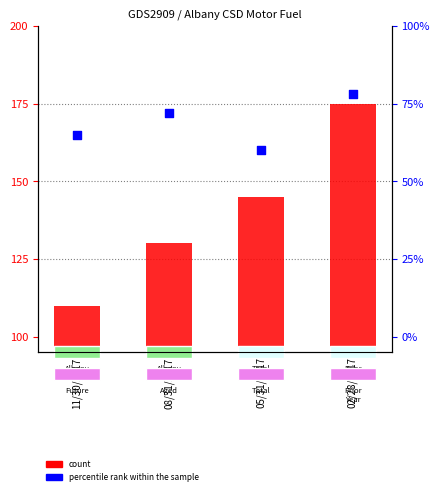

Is the value of percentile rank within the sample at 08/31/2017 greater than the value of count at 05/31/2017?

Yes